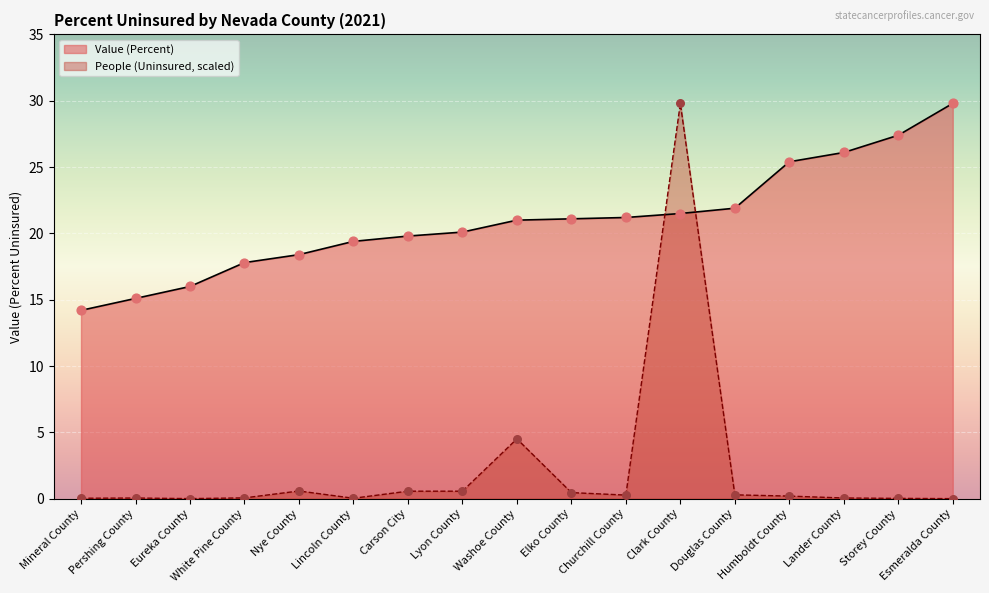

Which series contains the highest Y value?

Value (Percent)